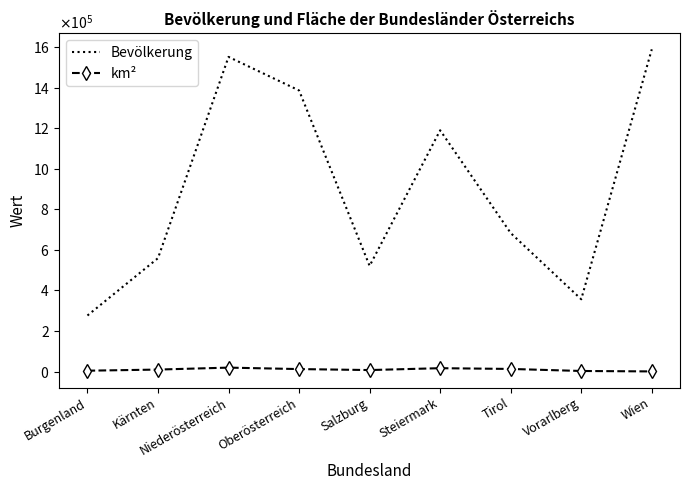

How many lines are shown in the chart?

2